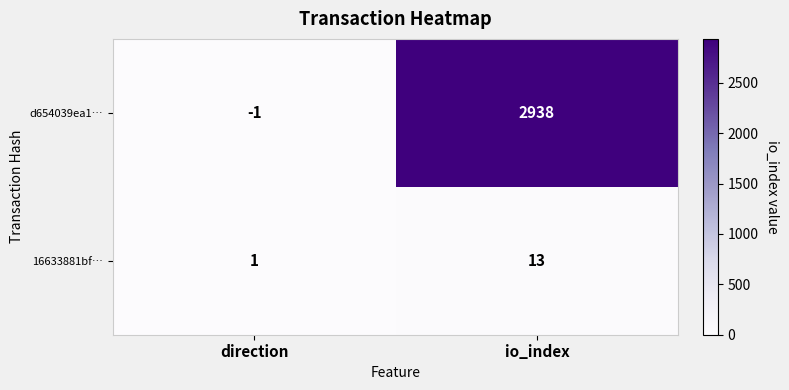

What is the difference between the 16633881bf… values at direction and io_index?

12